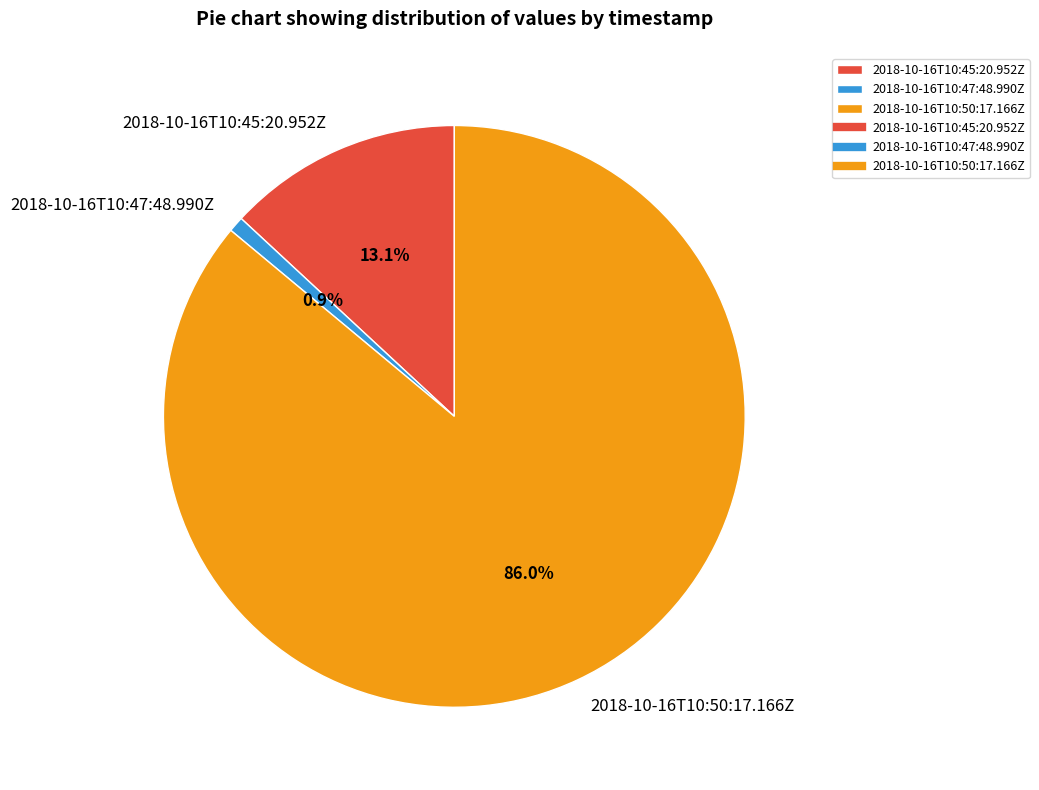

How many slices are in this pie chart?

3